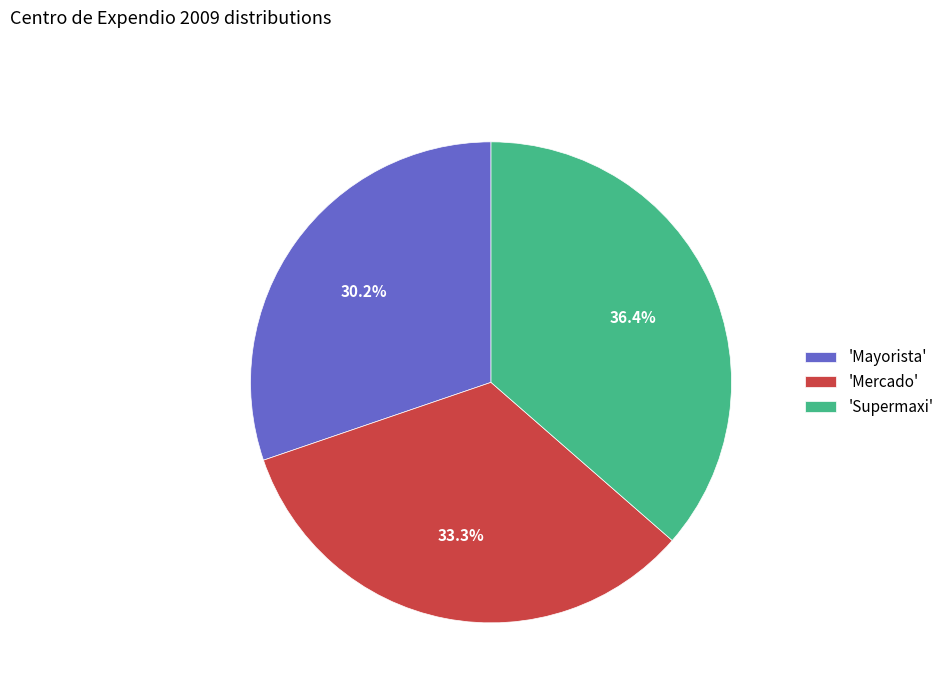

Which has a higher value, 'Supermaxi' or 'Mayorista'?

'Supermaxi'